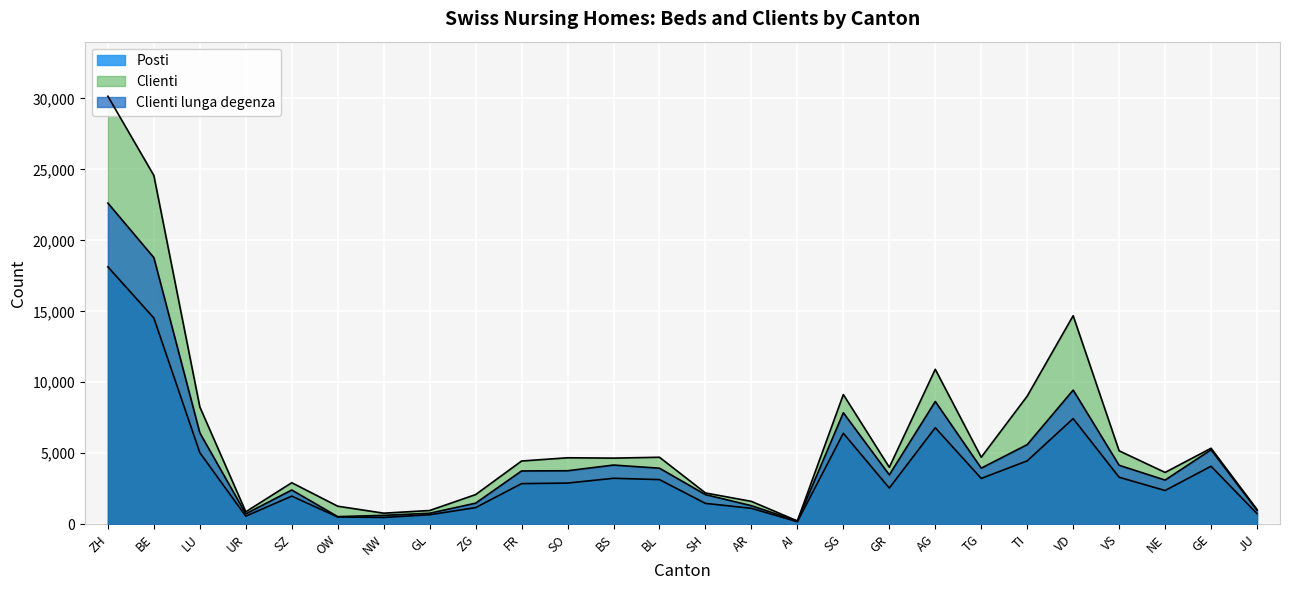

How many lines are shown in the chart?

3